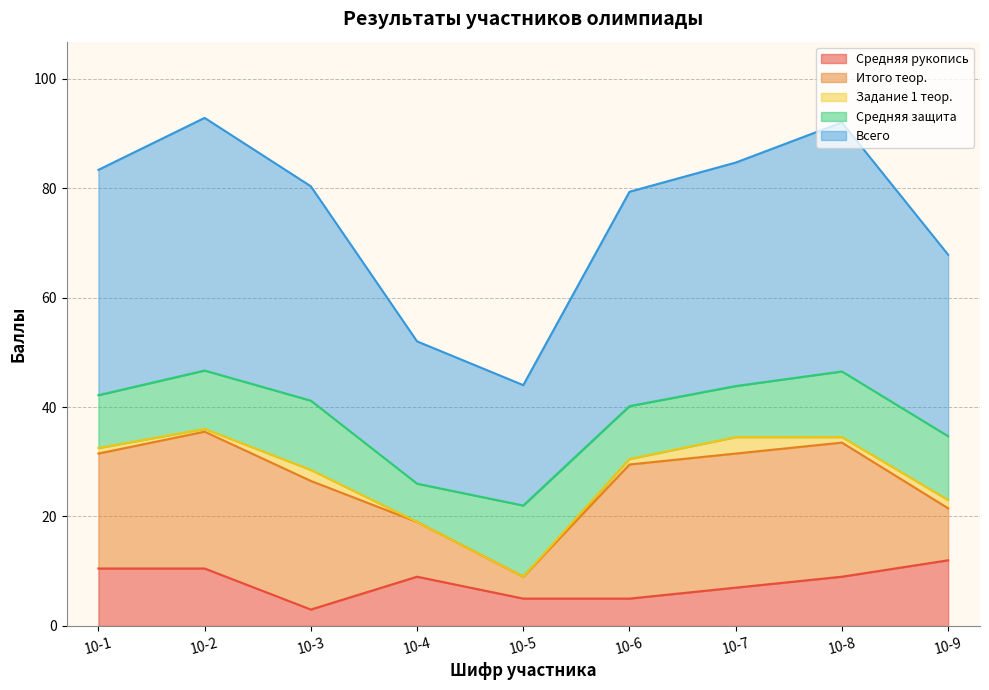

How many values in Задание 1 теор. are above zero?

7